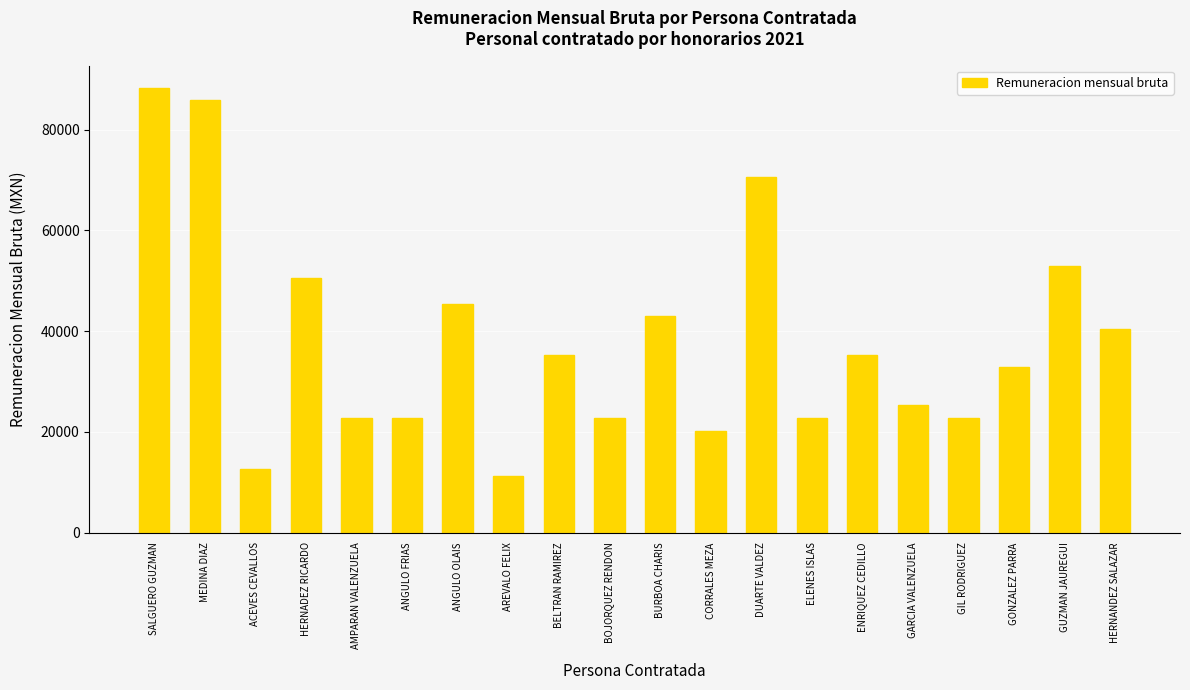

What is the difference between the maximum and minimum values?

77023.1